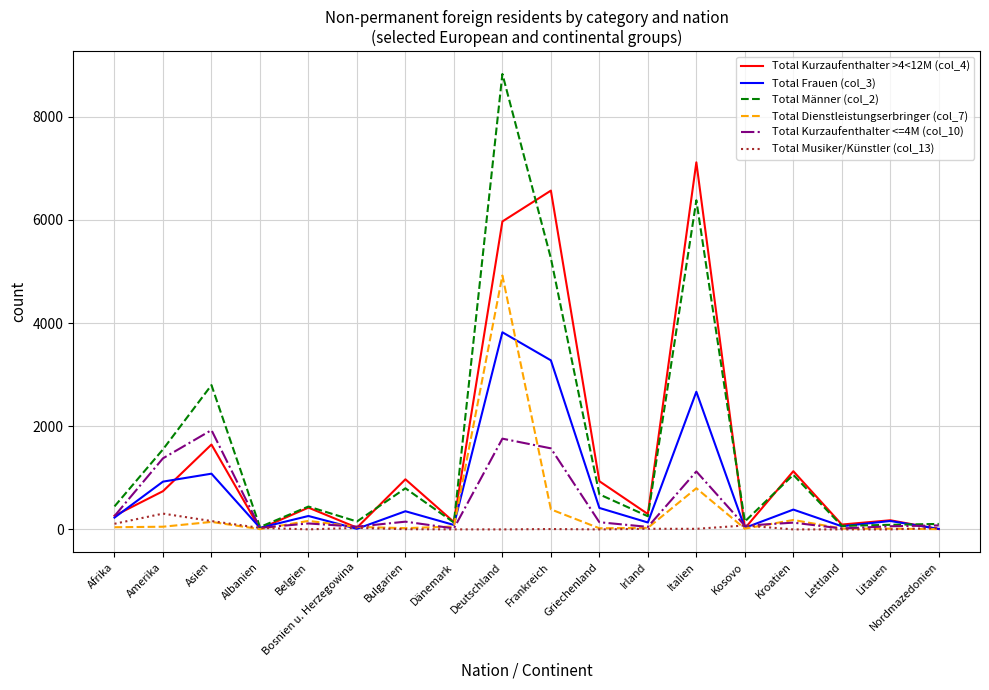

Is it true that Total Männer (col_2) equals 729 at Asien?

False